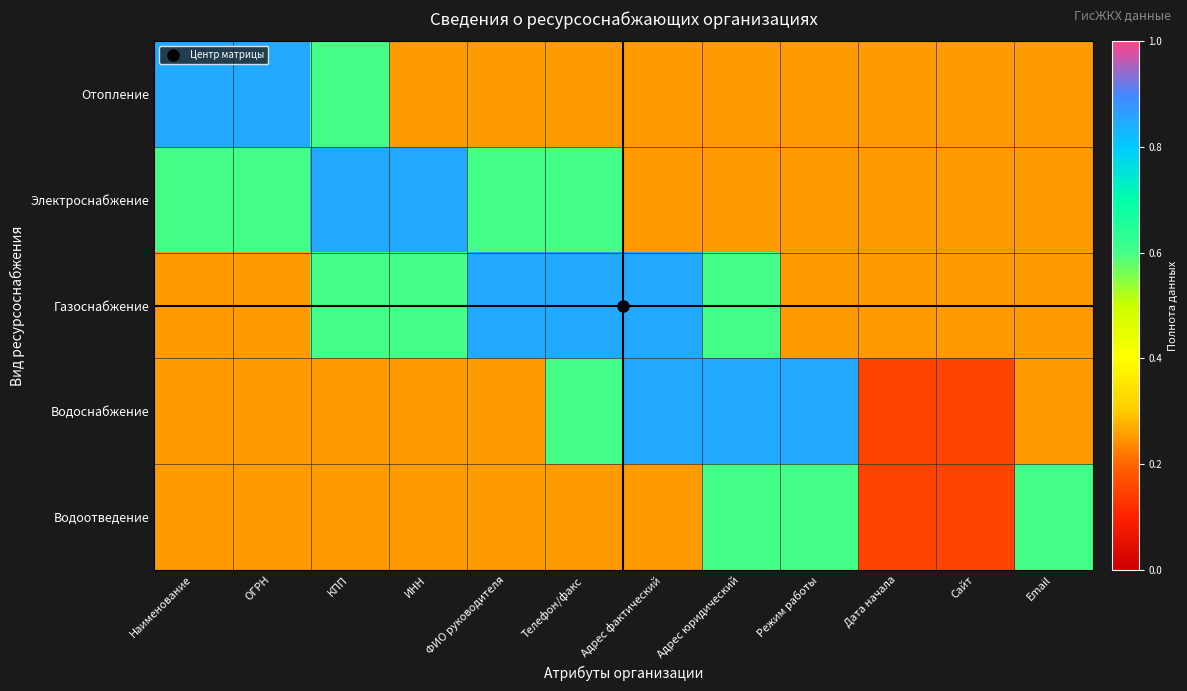

Reading left to right, what are all the values shown in this chart?

Отопление: Наименование=0.8	ОГРН=0.8	КПП=0.6	ИНН=0.2	ФИО руководителя=0.2	Телефон/факс=0.2	Адрес фактический=0.2	Адрес юридический=0.2	Режим работы=0.2	Дата начала=0.2	Сайт=0.2	Email=0.2
Электроснабжение: Наименование=0.6	ОГРН=0.6	КПП=0.8	ИНН=0.8	ФИО руководителя=0.6	Телефон/факс=0.6	Адрес фактический=0.2	Адрес юридический=0.2	Режим работы=0.2	Дата начала=0.2	Сайт=0.2	Email=0.2
Газоснабжение: Наименование=0.2	ОГРН=0.2	КПП=0.6	ИНН=0.6	ФИО руководителя=0.8	Телефон/факс=0.8	Адрес фактический=0.8	Адрес юридический=0.6	Режим работы=0.2	Дата начала=0.2	Сайт=0.2	Email=0.2
Водоснабжение: Наименование=0.2	ОГРН=0.2	КПП=0.2	ИНН=0.2	ФИО руководителя=0.2	Телефон/факс=0.6	Адрес фактический=0.8	Адрес юридический=0.8	Режим работы=0.8	Дата начала=0.1	Сайт=0.1	Email=0.2
Водоотведение: Наименование=0.2	ОГРН=0.2	КПП=0.2	ИНН=0.2	ФИО руководителя=0.2	Телефон/факс=0.2	Адрес фактический=0.2	Адрес юридический=0.6	Режим работы=0.6	Дата начала=0.1	Сайт=0.1	Email=0.6